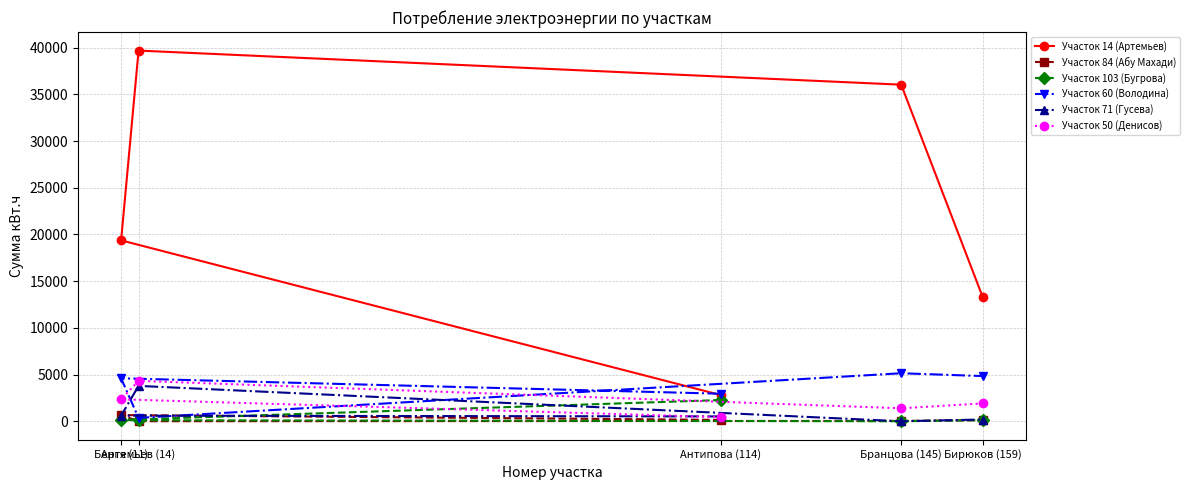

What is the label of the 2nd point from the right?

Бранцова (145)